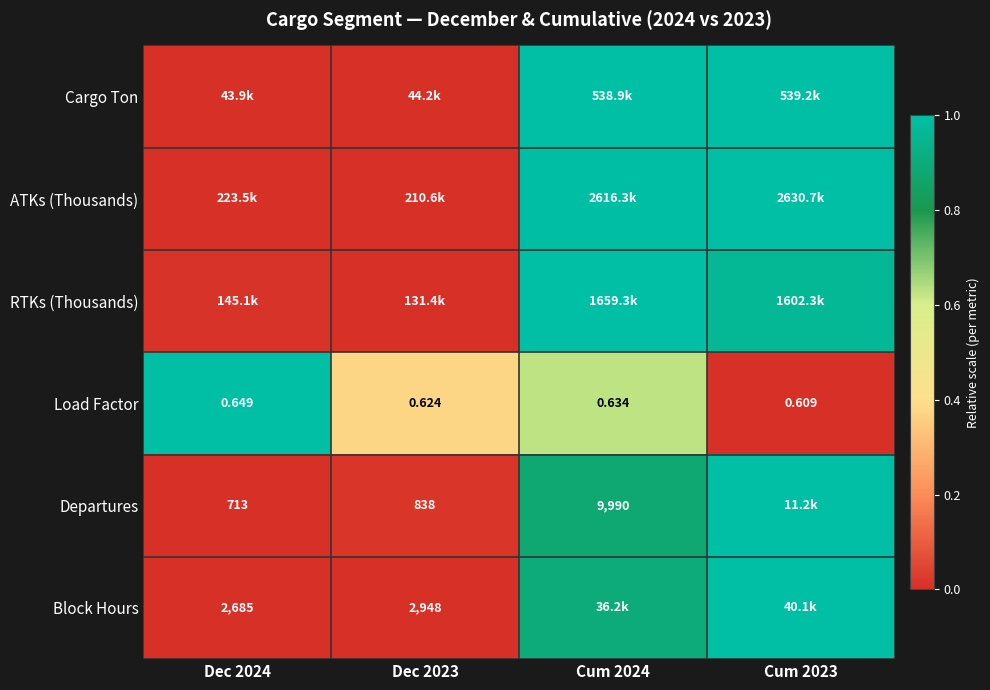

How many categories are shown in the chart?

4